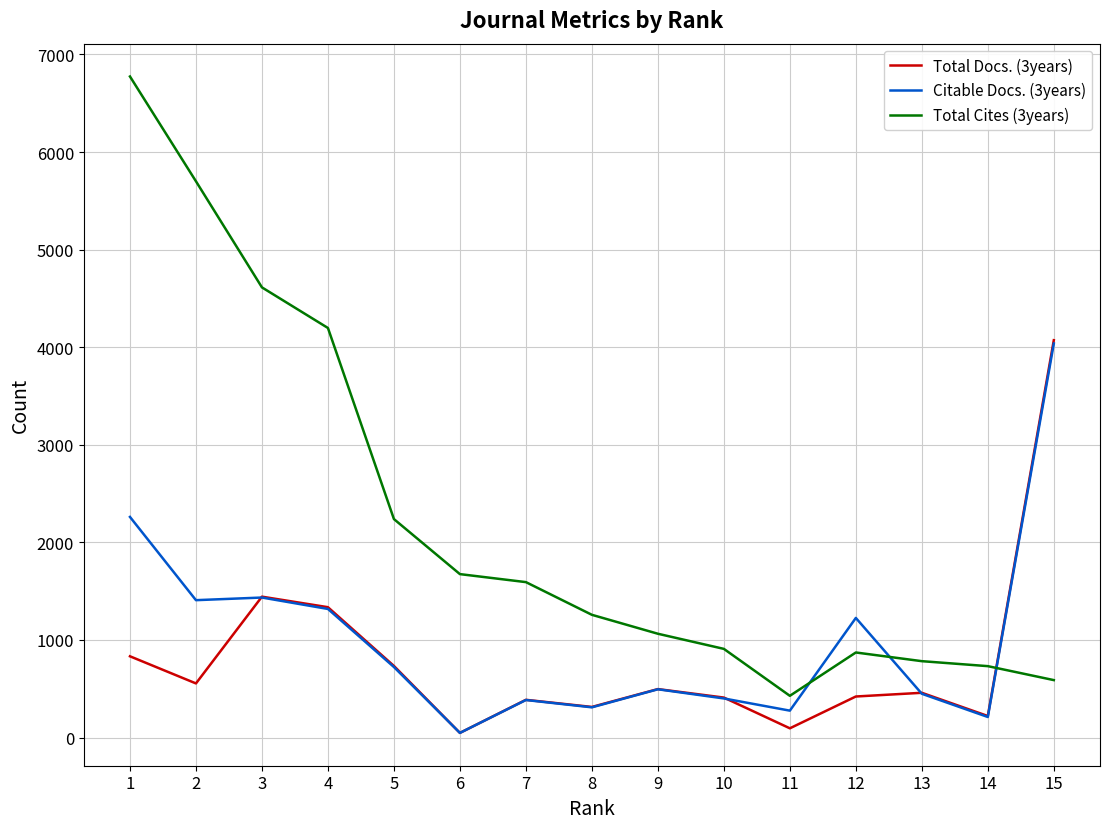

True or false: Total Cites (3years) has a value of 589 at 15.

True